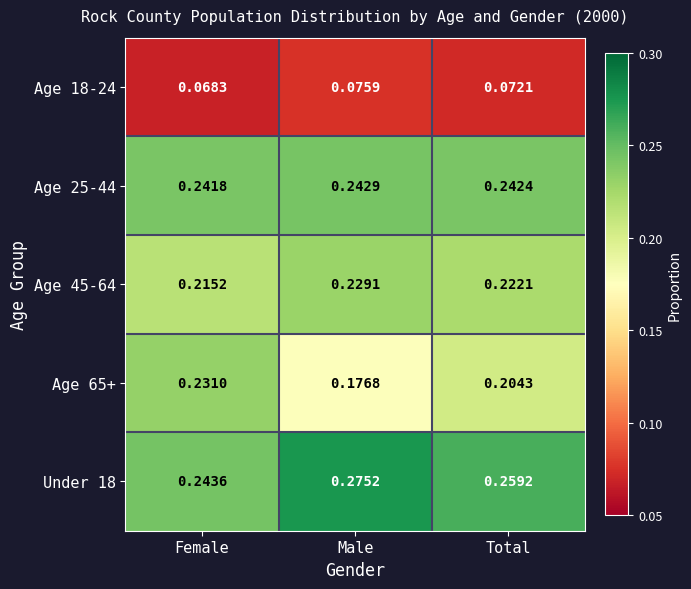

Which series has the largest total across all categories?

Under 18